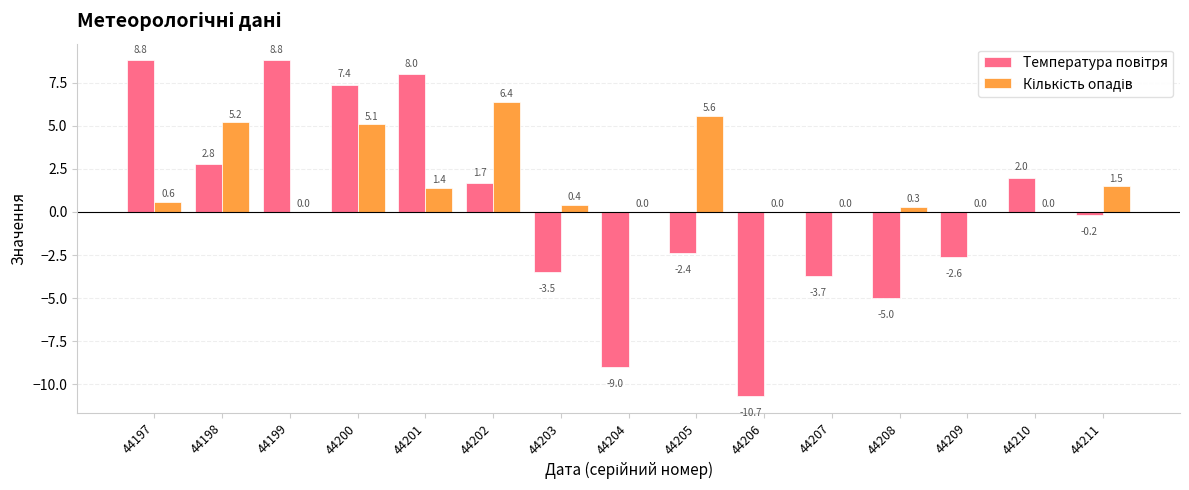

How many groups of bars are there?

15